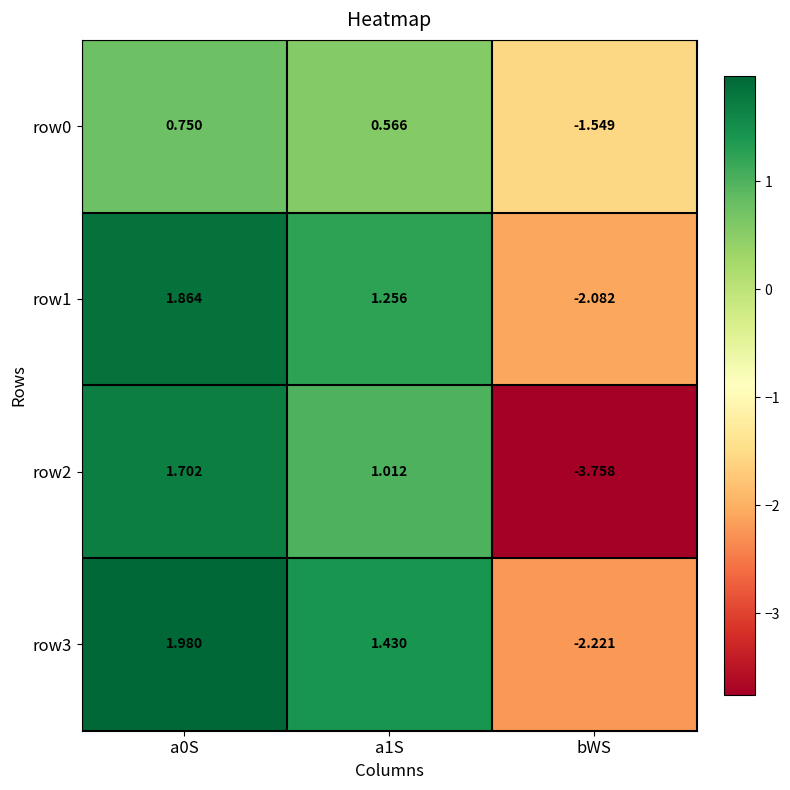

Which label corresponds to the smallest value in the chart?

bWS